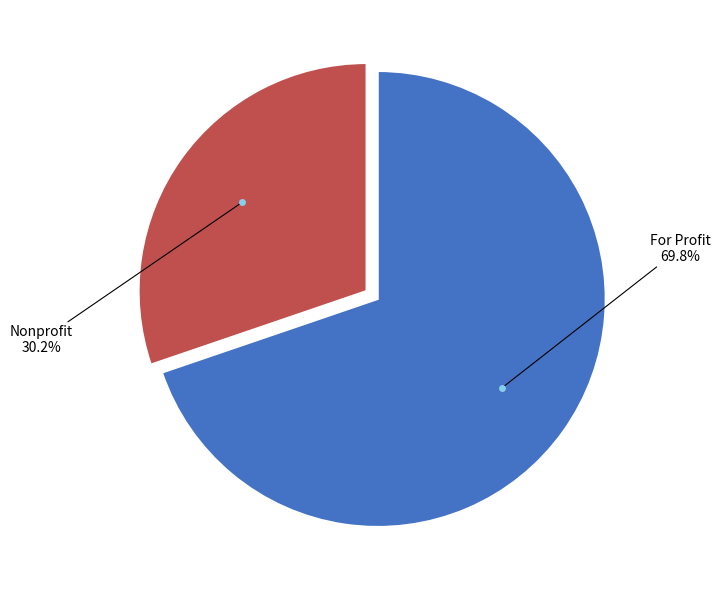

Which category has the smallest portion of the pie?

Nonprofit